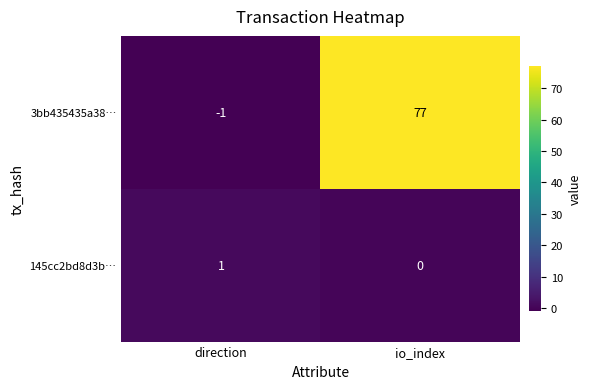

The value of 145cc2bd8d3b… at direction is 1. True or false?

True